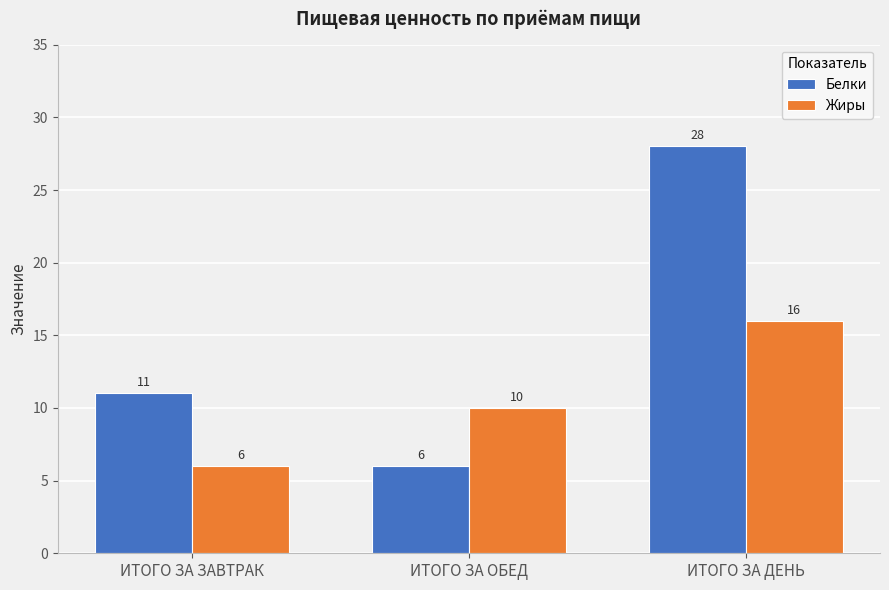

What is the total value across all series at ИТОГО ЗА ОБЕД?

16